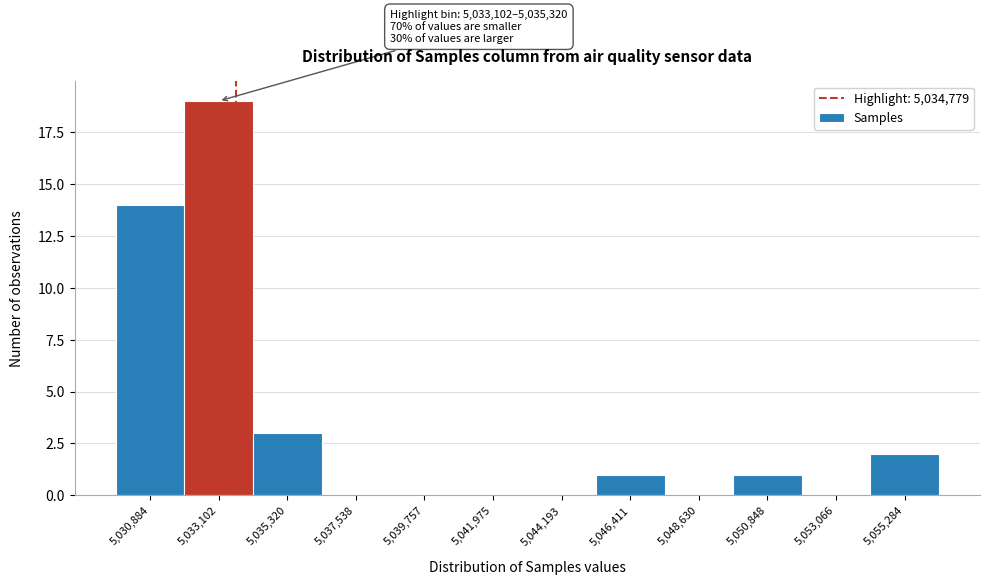

Reading right to left, list all the values displayed in this chart.

5,055,284=2	5,053,066=0	5,050,848=1	5,048,630=0	5,046,411=1	5,044,193=0	5,041,975=0	5,039,757=0	5,037,538=0	5,035,320=3	5,033,102=19	5,030,884=14